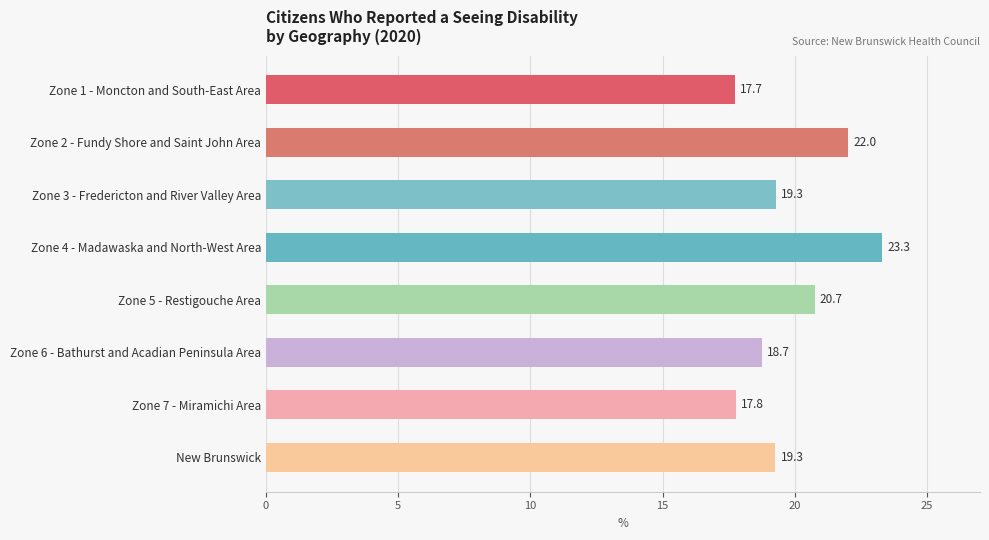

Which has a higher value, Zone 6 - Bathurst and Acadian Peninsula Area or Zone 7 - Miramichi Area?

Zone 6 - Bathurst and Acadian Peninsula Area